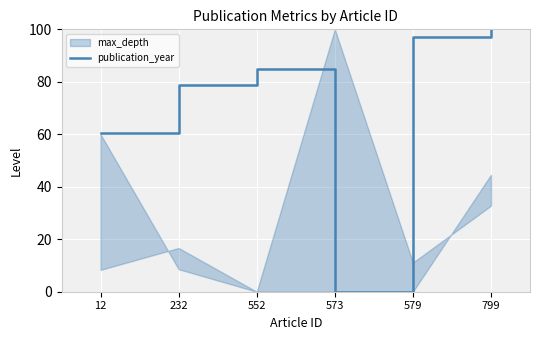

List the labels in order of value, smallest first.

573, 12, 232, 552, 579, 799